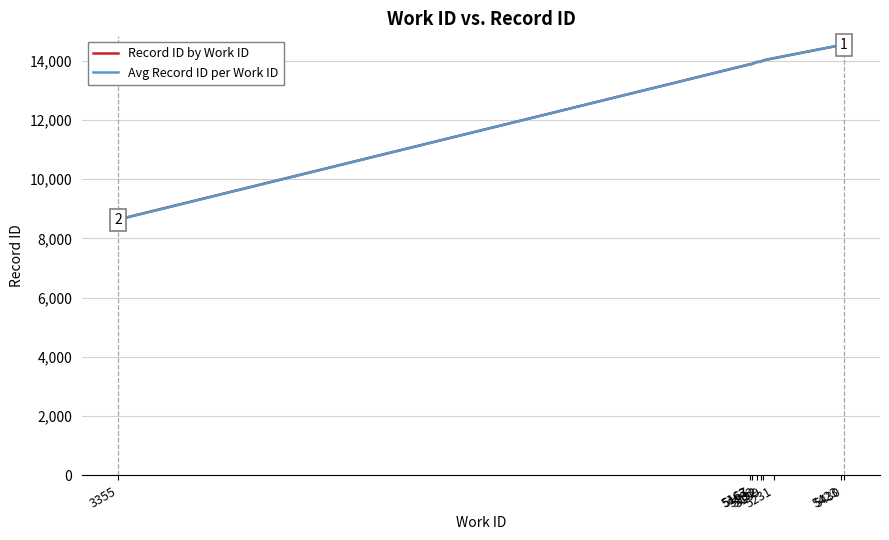

The chart shows a value of 14010 at 5199. True or false?

True